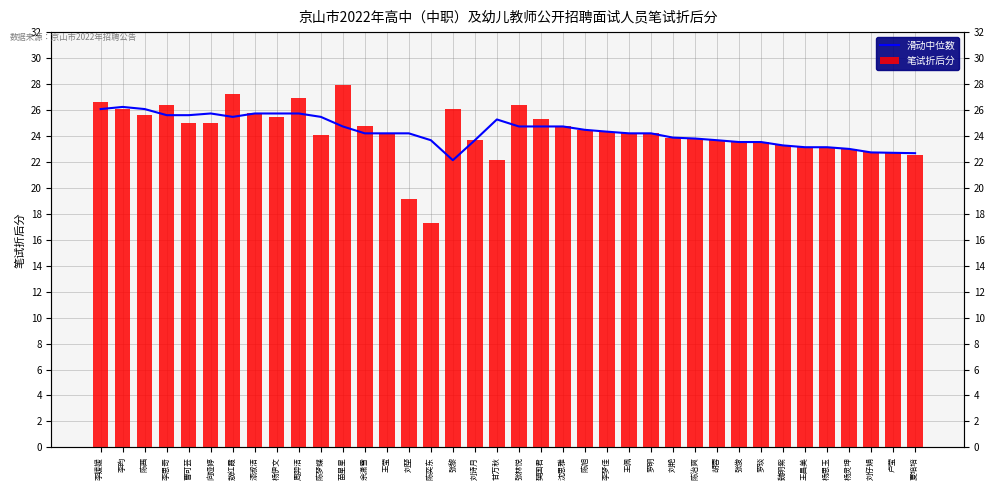

At which label does 笔试折后分 reach its minimum?

陈奕东